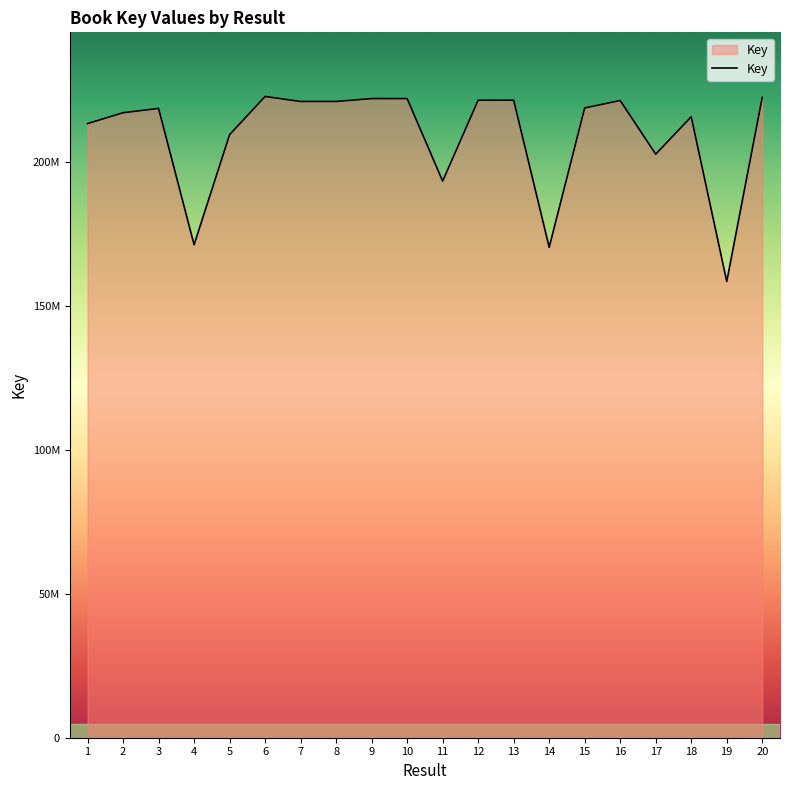

Between 8 and 18, which is larger?

8